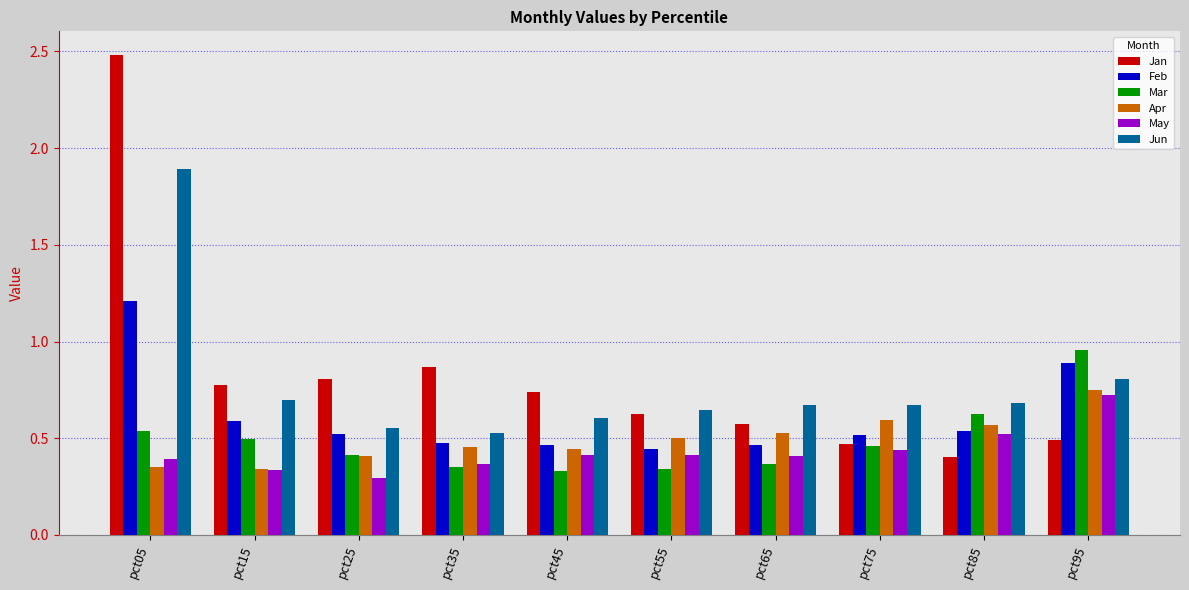

At which label is Jun closest to 1?

pct95